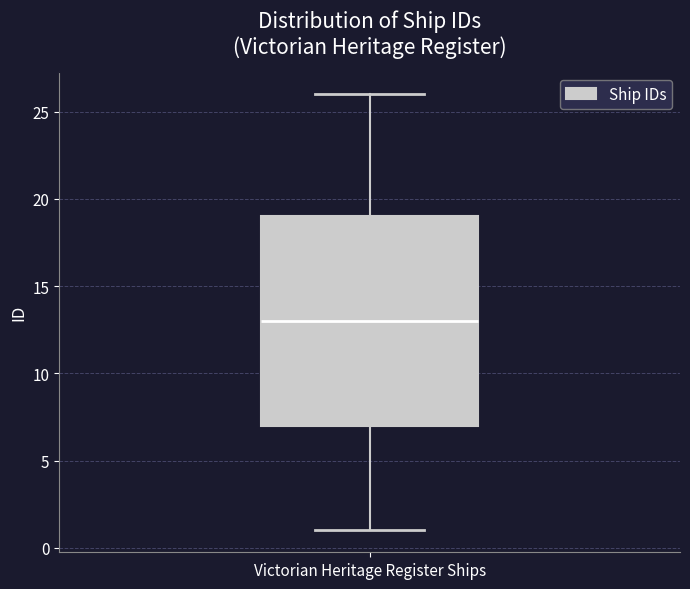

Transcribe this box plot: give where the median line is, the range the box spans, and where the two whiskers end, as read against the y-axis. The values are not printed on the chart, so give them approximately, as read against the axis.

median 13, box 7 to 19, whiskers 1 to 26